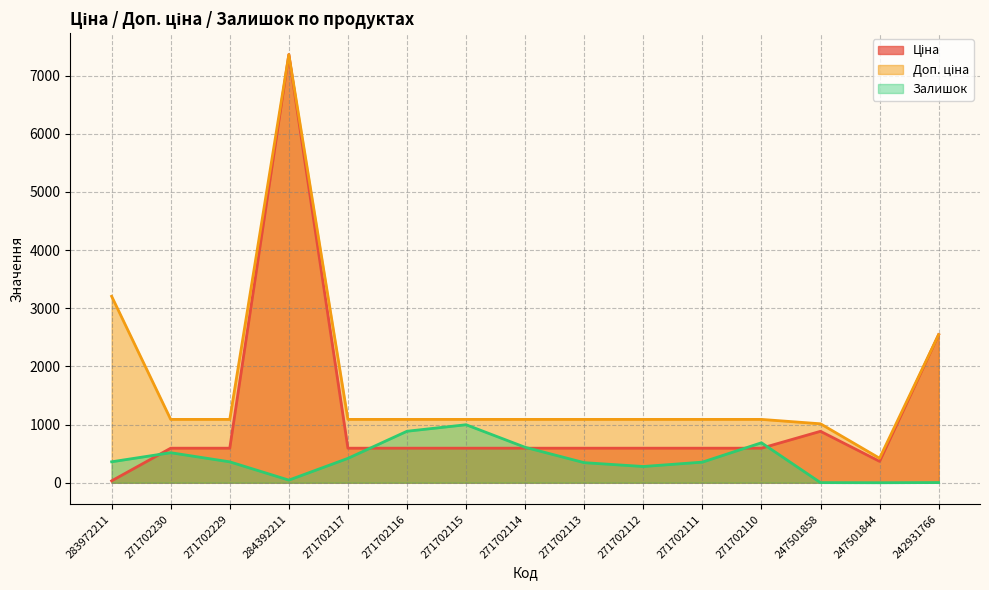

At which label does Залишок first exceed 359?

283972211